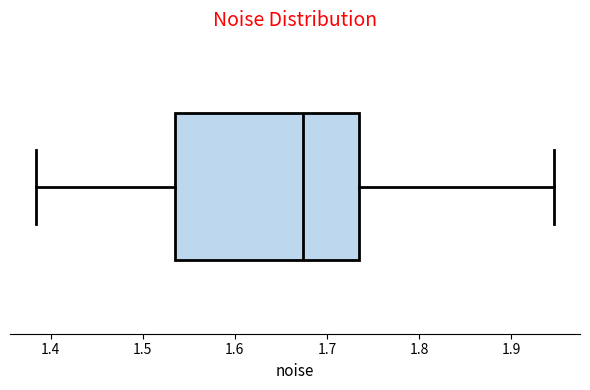

Read this box plot against the x-axis: the position of the median line, the range covered by the box, and the ends of both whiskers. The values are not printed on the chart, so give them approximately, as read against the axis.

median 1.67, box 1.54 to 1.73, whiskers 1.38 to 1.95